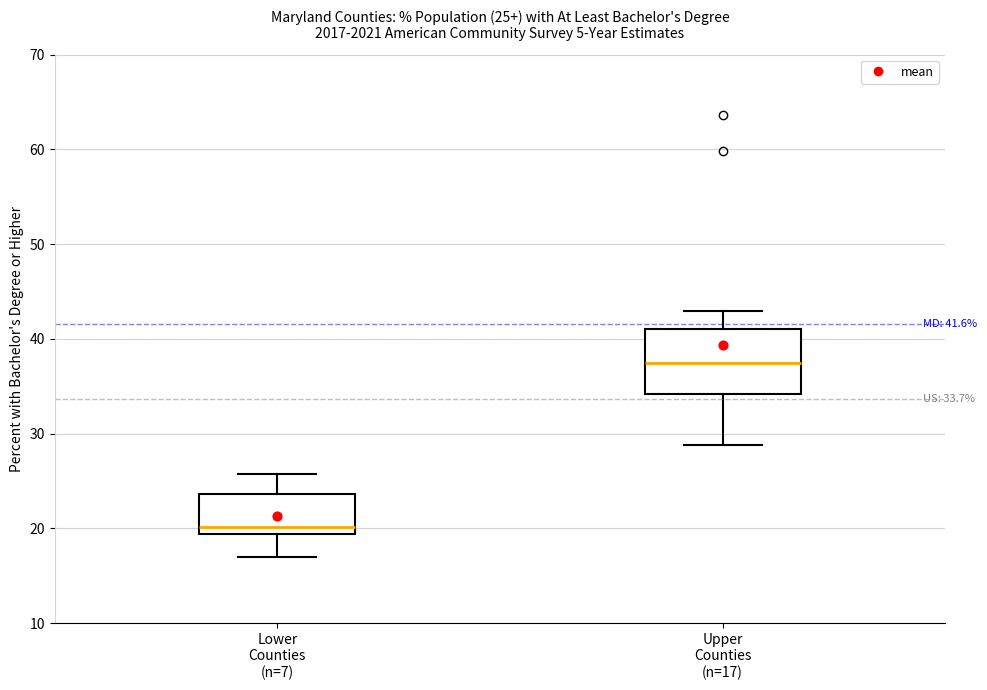

Which box is the tallest, from its lower edge to its upper edge?

Upper Counties (n=17)